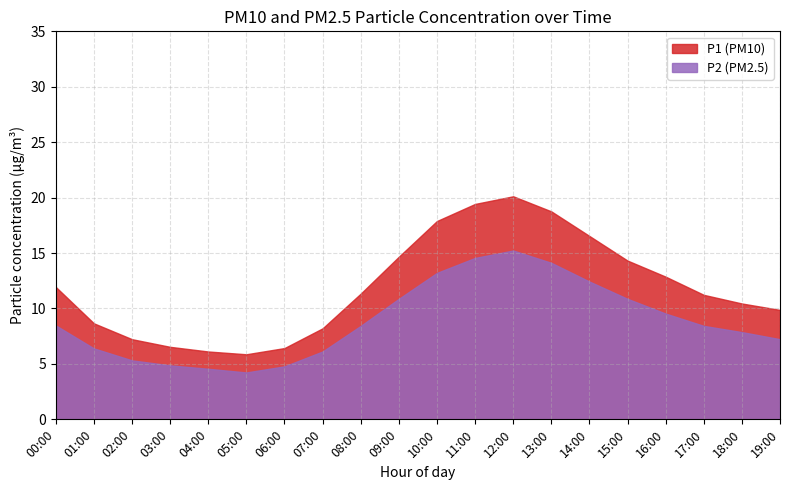

List the series in order of their peak value, lowest first.

P2 (PM2.5), P1 (PM10)